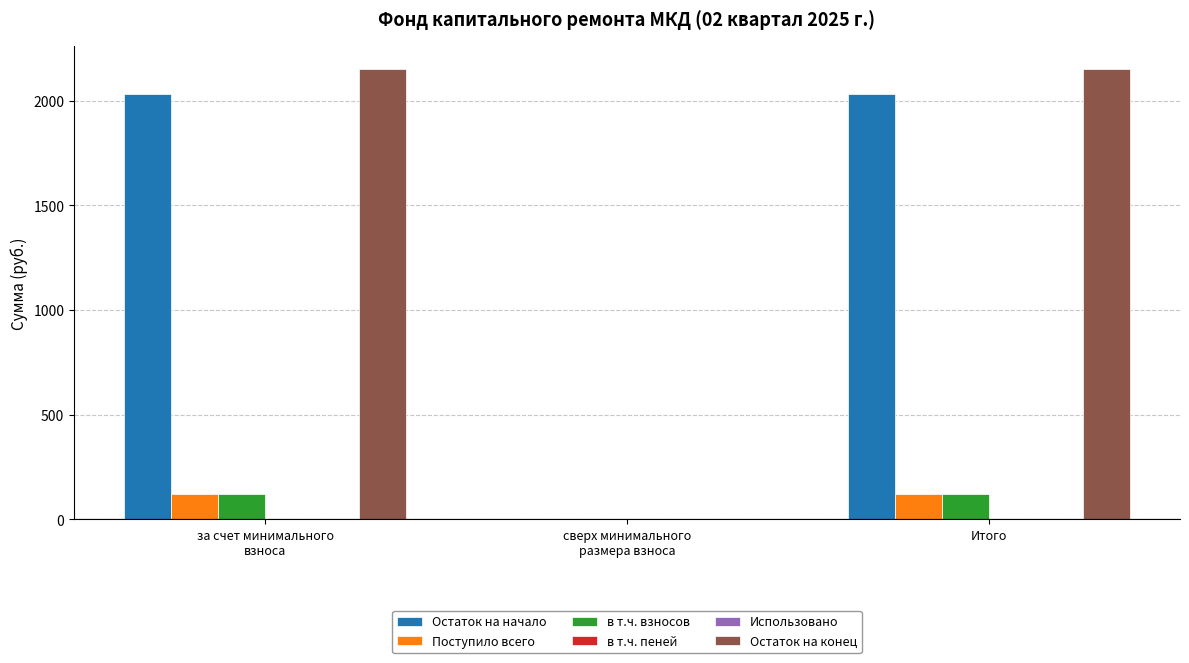

How many groups of bars are there?

3